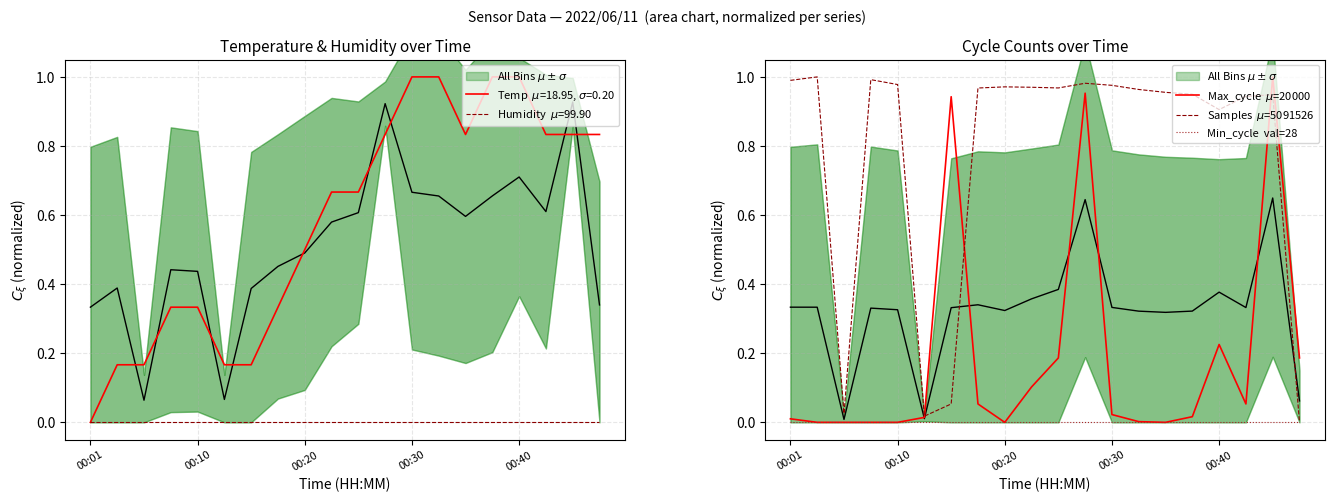

Rank the series by their maximum value, from lowest to highest.

Min_cycle  val=28, Max_cycle  $\mu$=20000, Samples  $\mu$=5091526